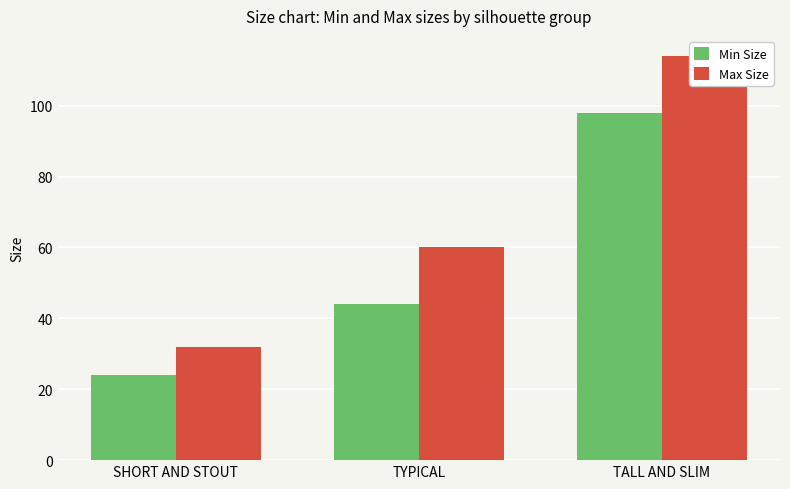

At how many categories does at least one series exceed 53?

2